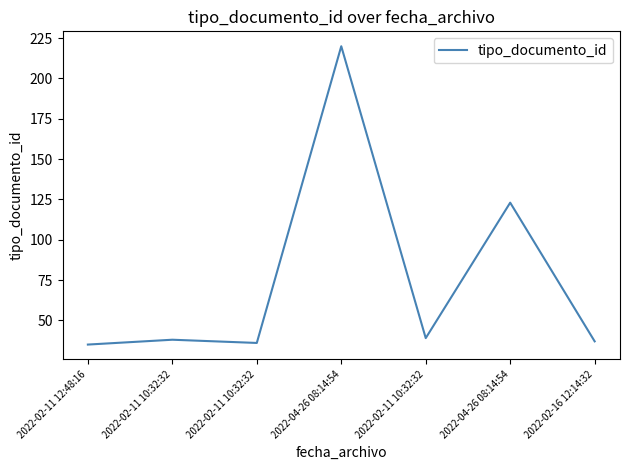

Reading left to right, transcribe all the data shown in this chart.

2022-02-11 12:48:16=35	2022-02-11 10:32:32=38	2022-02-11 10:32:32=36	2022-04-26 08:14:54=220	2022-02-11 10:32:32=39	2022-04-26 08:14:54=123	2022-02-16 12:14:32=37